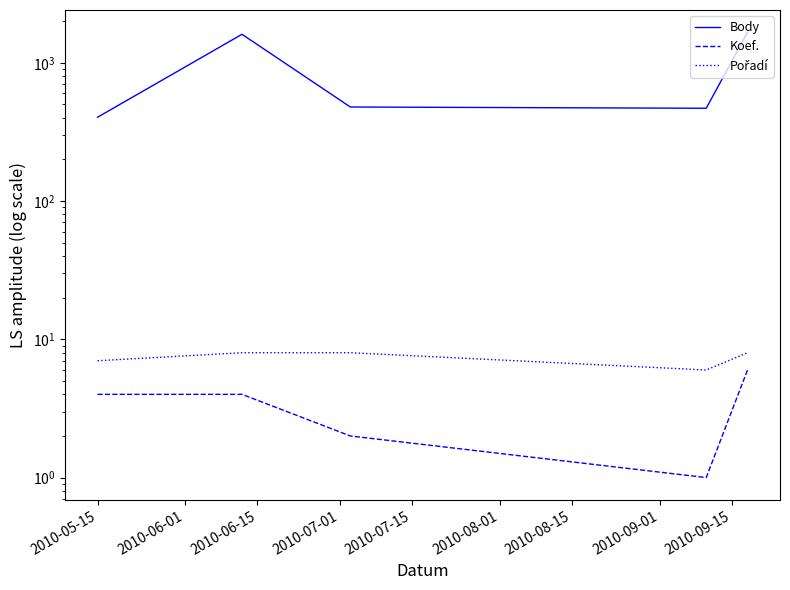

Reading left to right, transcribe all the data shown in this chart.

Body: 404	1608	479	469	1663
Koef.: 4	4	2	1	6
Pořadí: 7	8	8	6	8